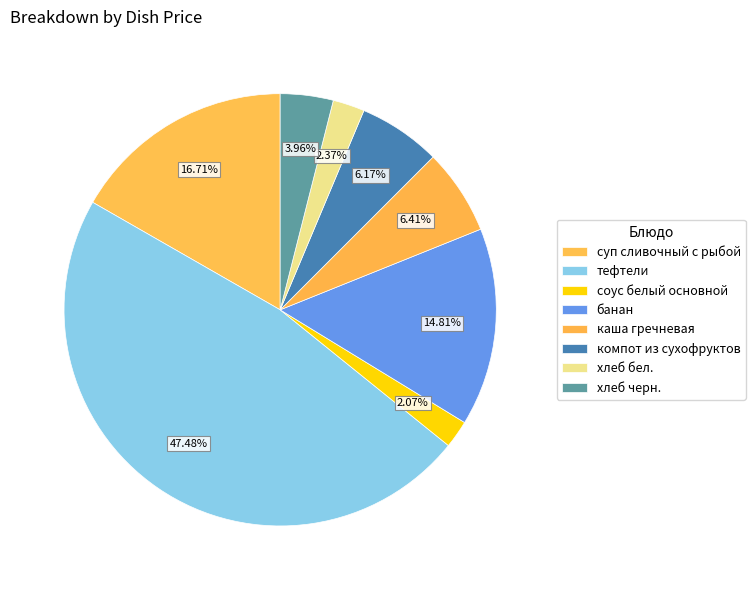

Is there any slice that represents more than half of the pie?

No